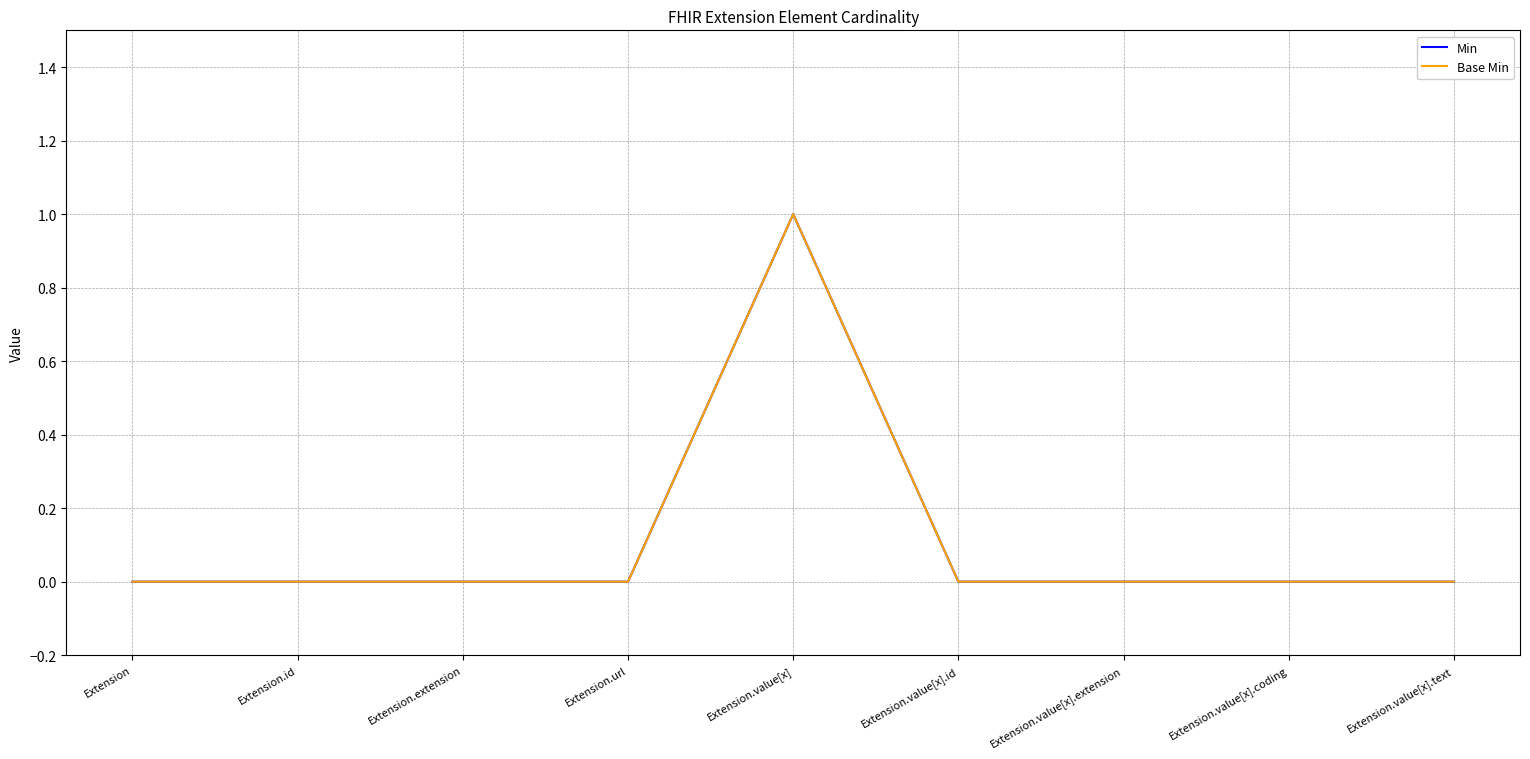

How many interior local peaks does the Base Min series have?

1